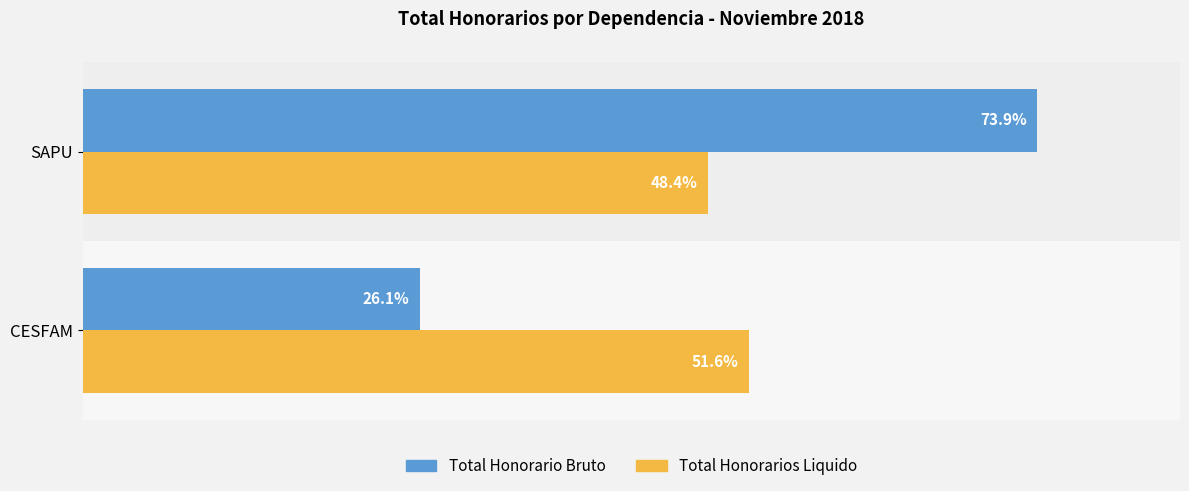

Where is Total Honorario Bruto nearest to the value 50?

CESFAM